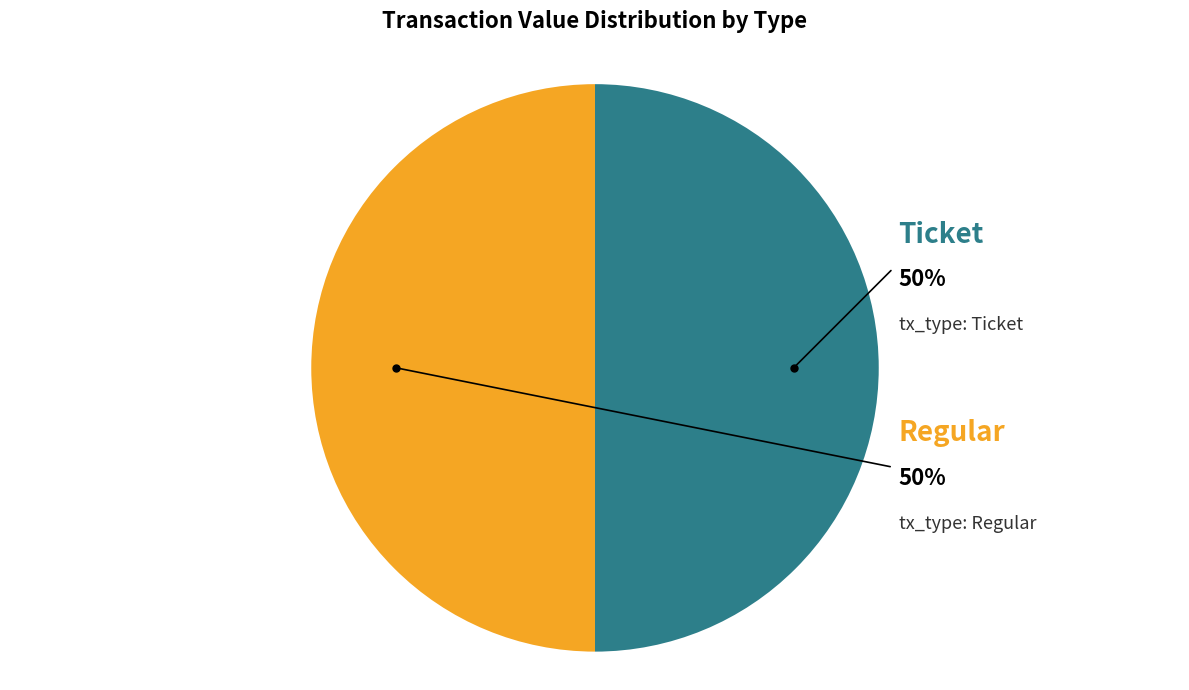

To the nearest percent, what is the average slice percentage?

50%